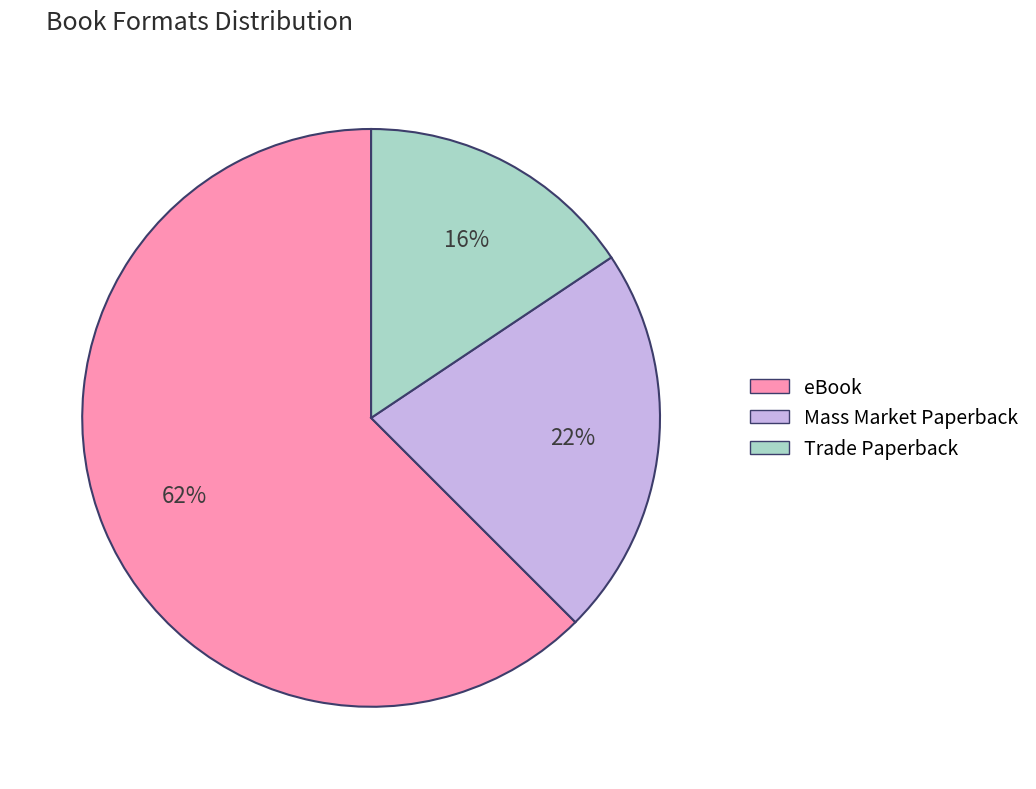

How many segments does this pie chart have?

3